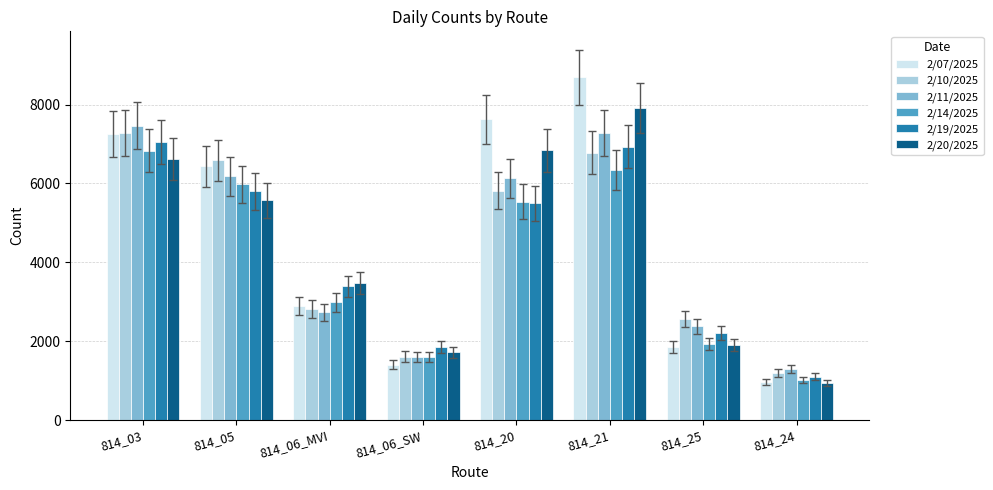

At how many categories does at least one series exceed 1618?

7